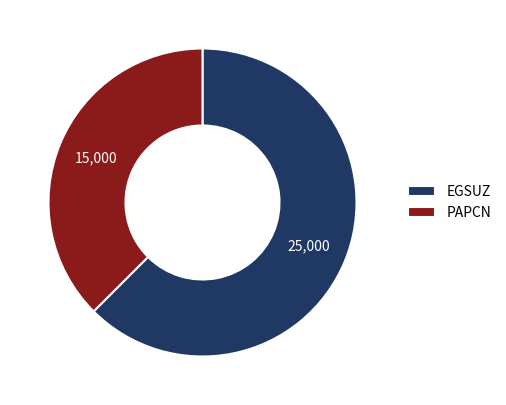

True or false: EGSUZ accounts for 62% of the total.

True